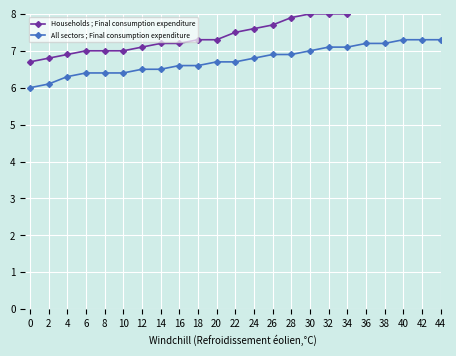

Which series has the widest spread of values?

Households ; Final consumption expenditure